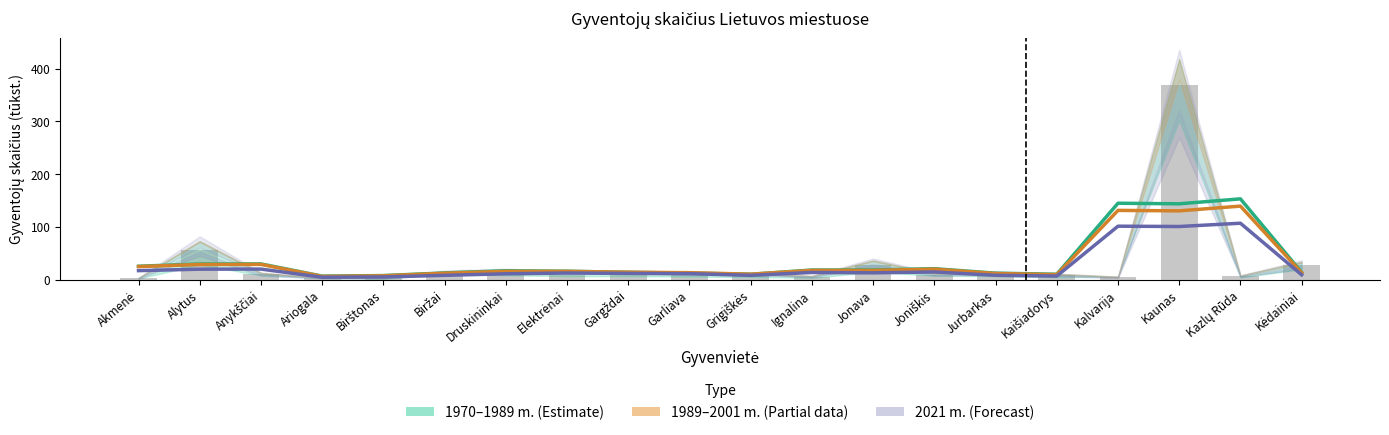

Which label corresponds to the largest value in the chart?

Kaunas